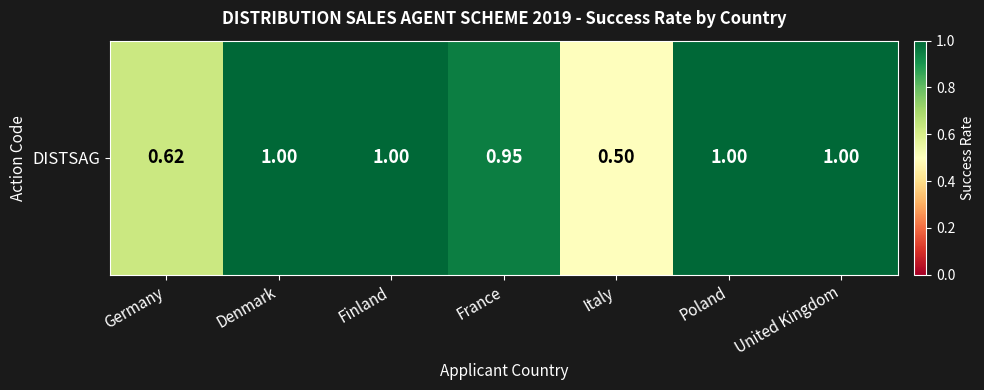

What is the change in value from Germany to United Kingdom?

+0.4